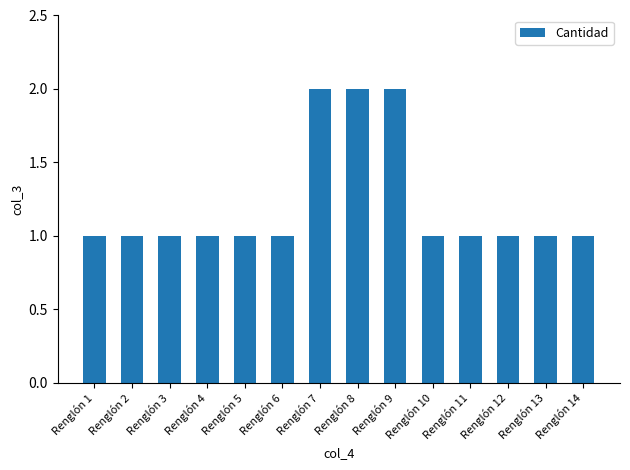

Are the bars grouped side by side (vs. stacked)?

No